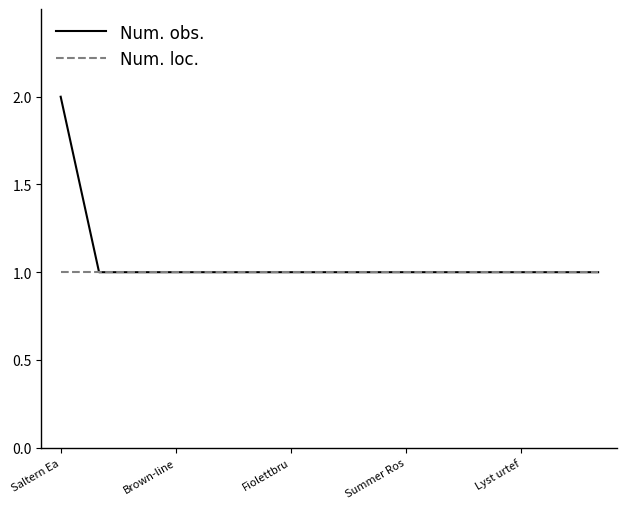

Which series has the largest range (max minus min)?

Num. obs.